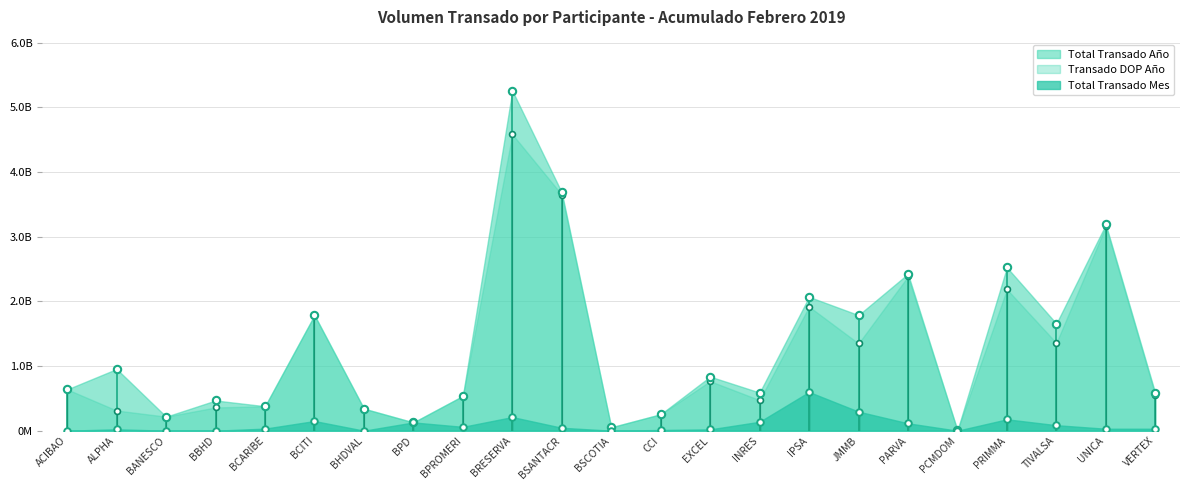

What is the total value across all series at BRESERVA?

10056665110.8